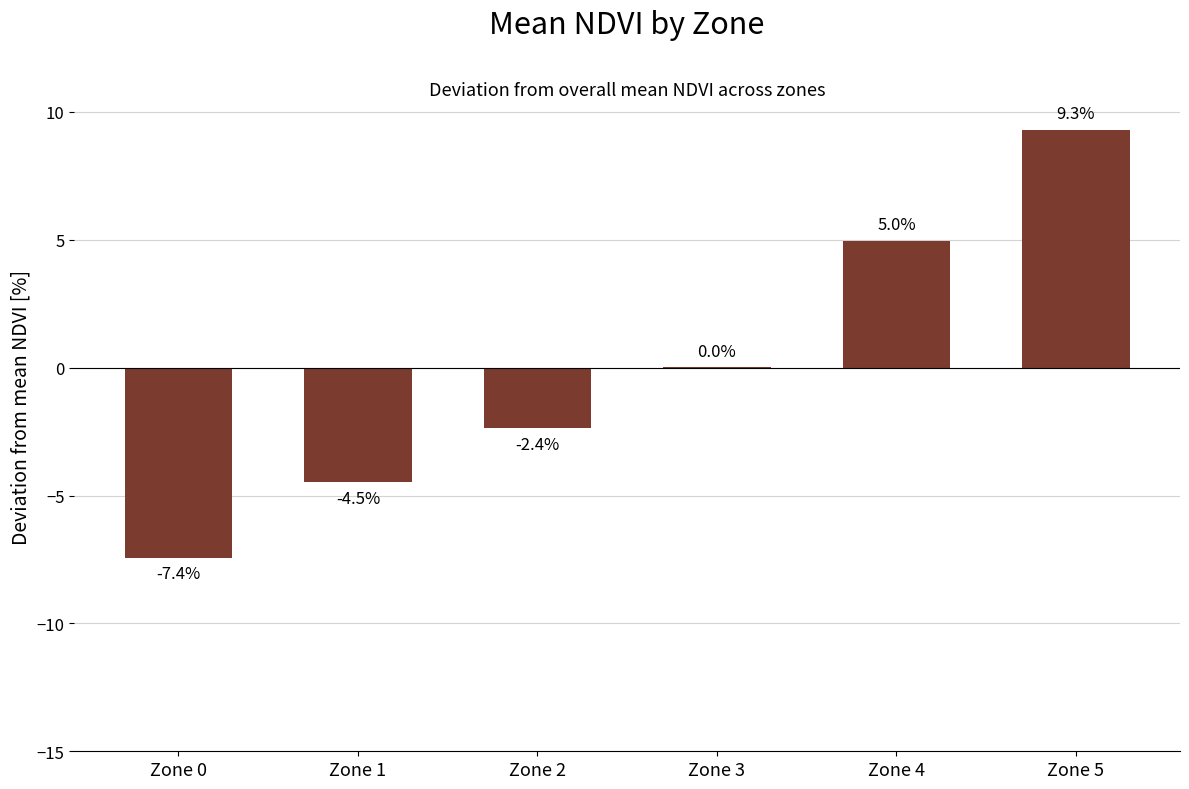

The chart shows a value of -3.2 at Zone 2. True or false?

False